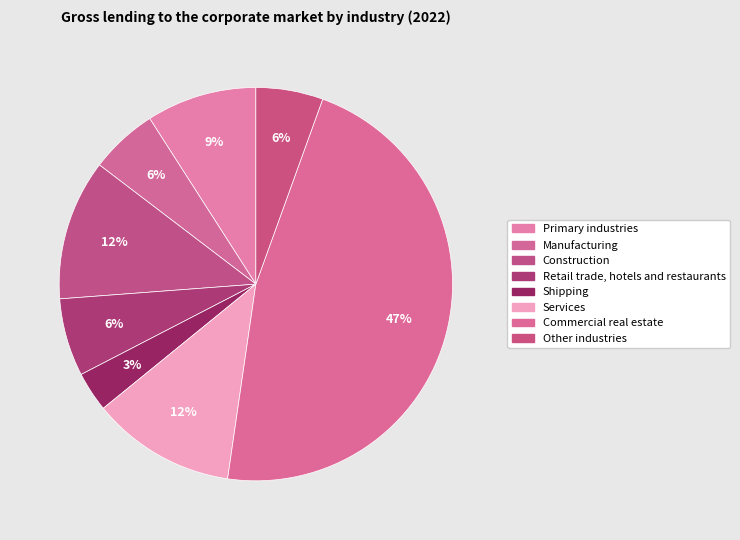

To the nearest percent, what portion does Construction represent?

12%